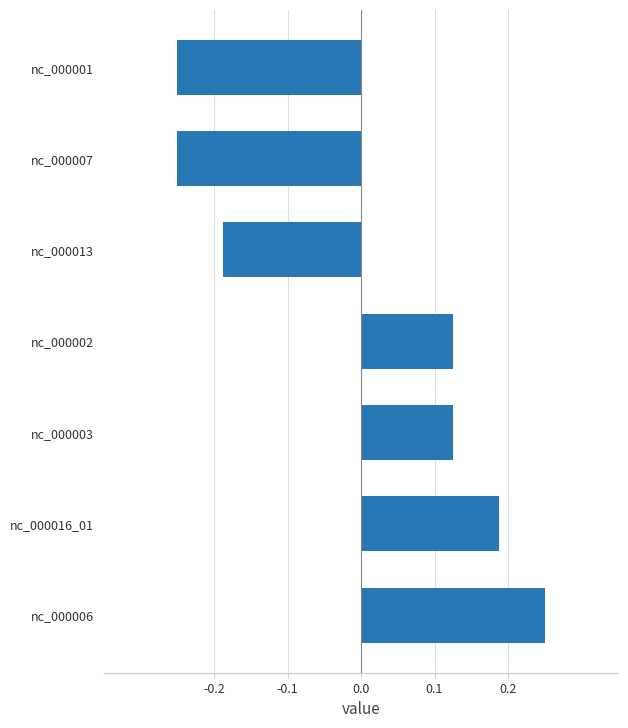

Which label corresponds to the largest value in the chart?

nc_000006